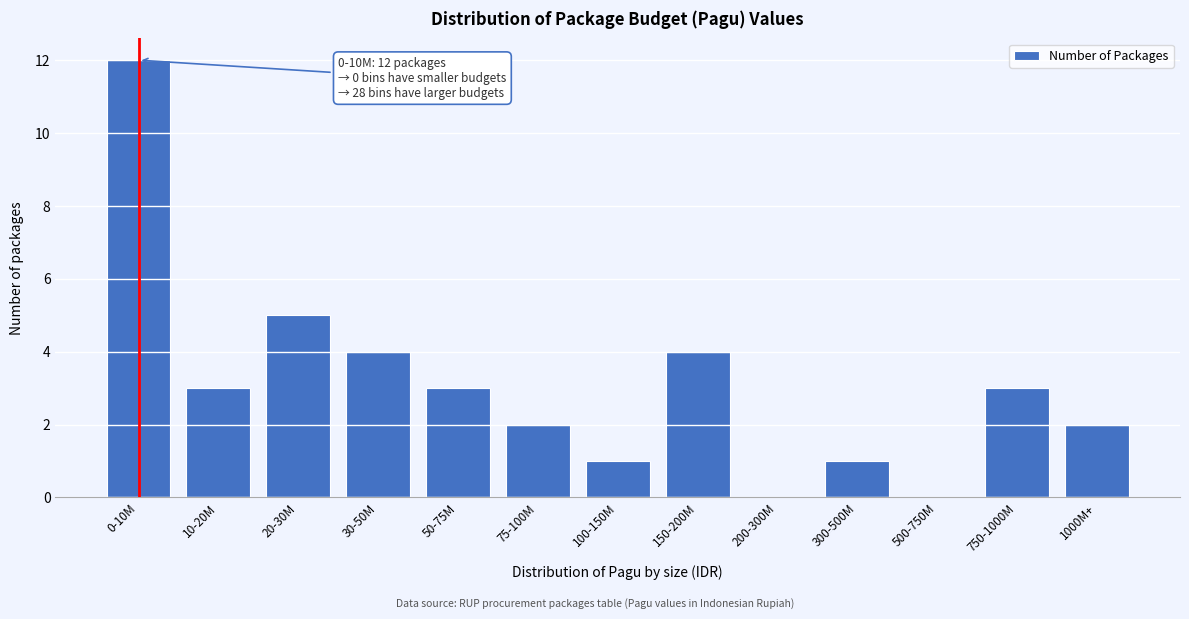

Reading left to right, list all the values displayed in this chart.

0-10M=12	10-20M=3	20-30M=5	30-50M=4	50-75M=3	75-100M=2	100-150M=1	150-200M=4	200-300M=0	300-500M=1	500-750M=0	750-1000M=3	1000M+=2